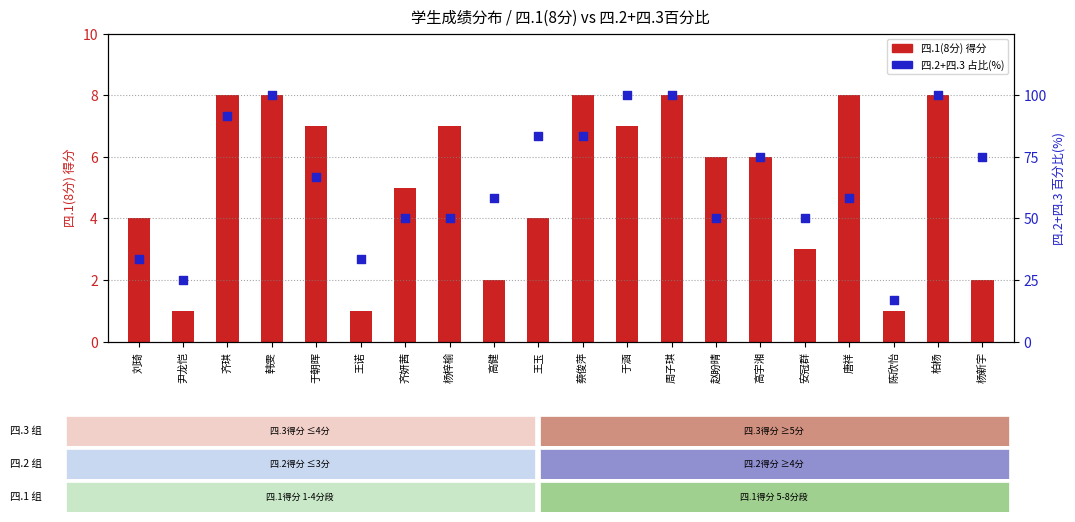

What is the total value across all series at 于涵?

107.0